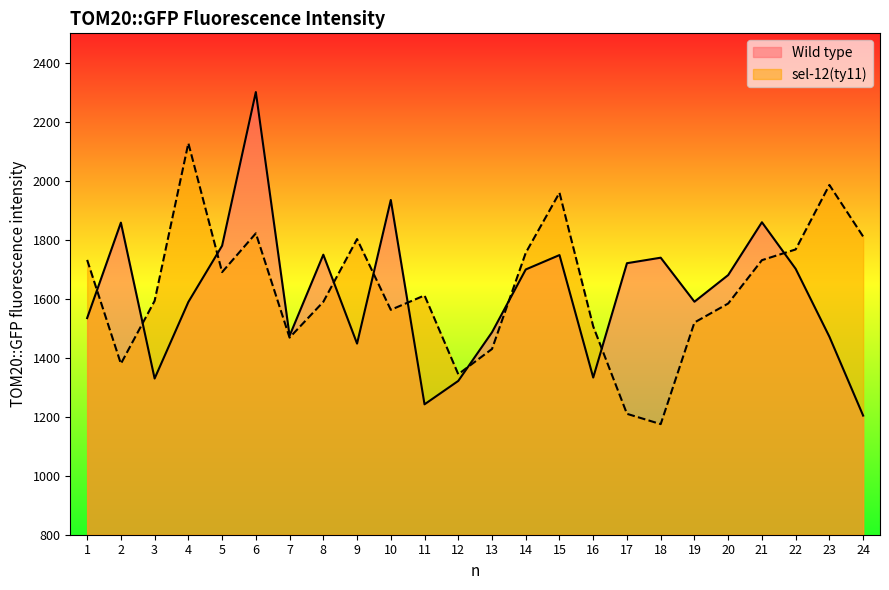

How many times do sel-12(ty11) and Wild type cross each other?

10